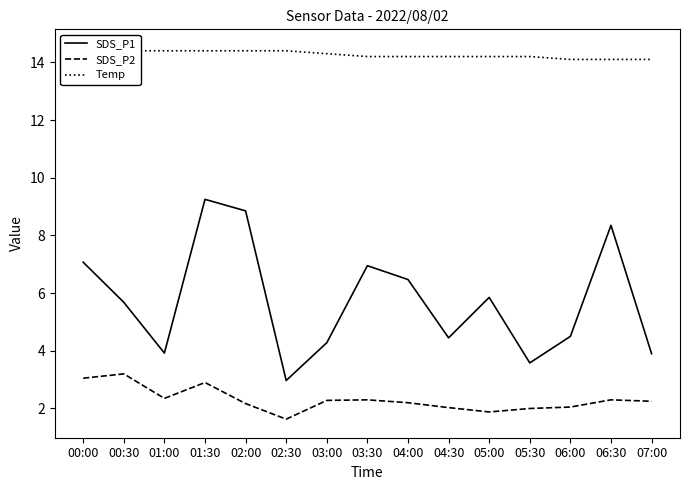

What is the lowest value of the SDS_P1 series?

3.0